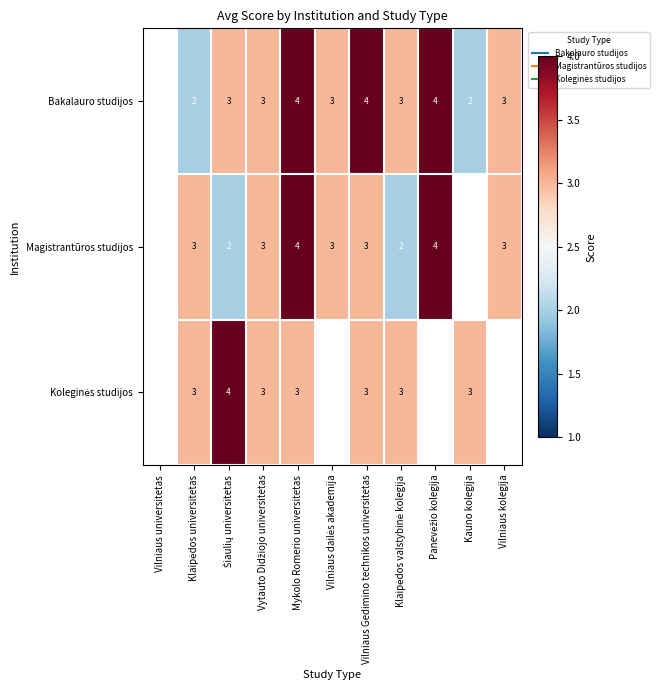

How many series are shown in this chart?

3